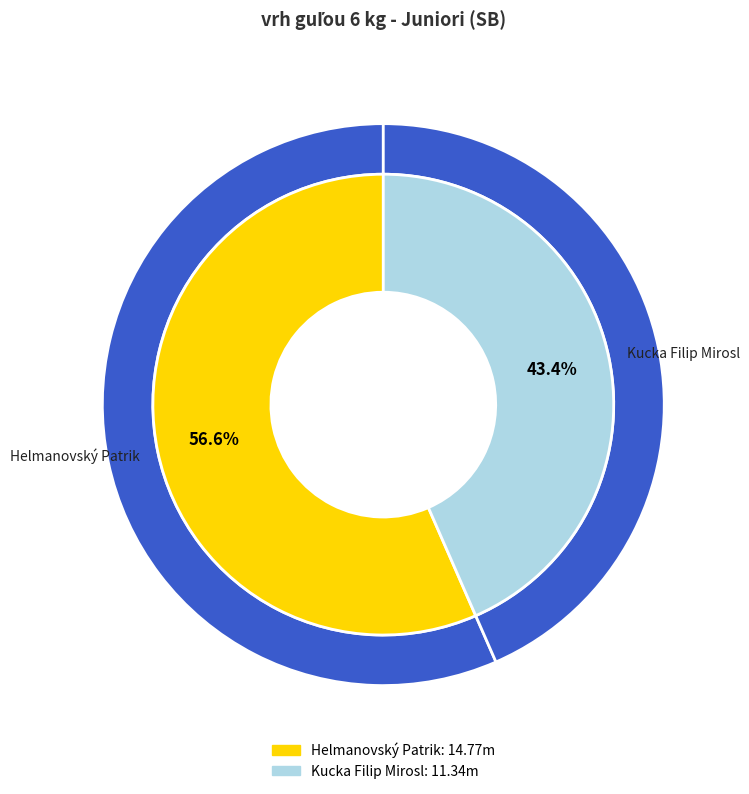

What is the change in value from Helmanovský Patrik to Kucka Filip Mirosl?

-3.4